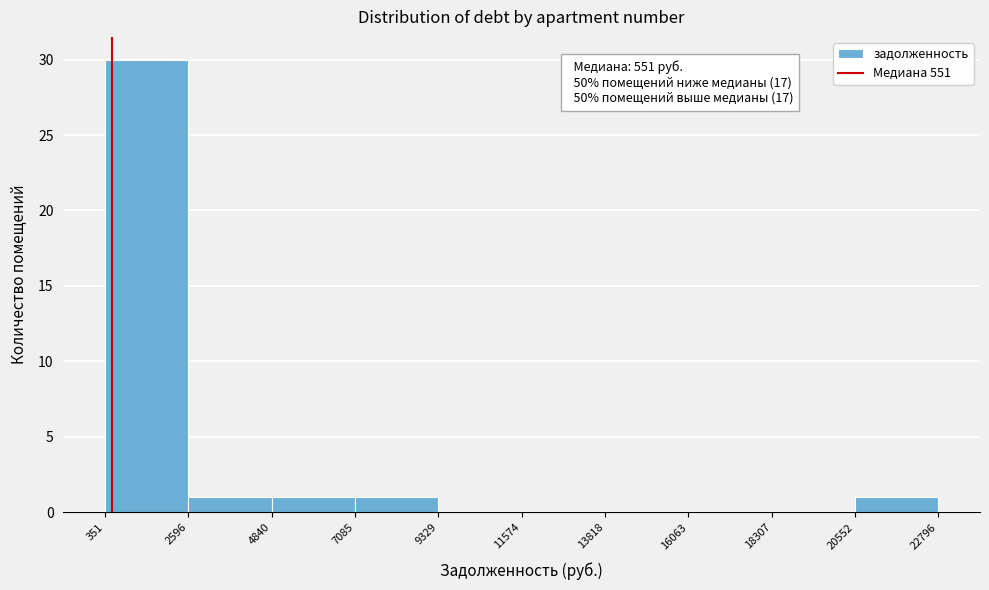

Over which range of the x-axis is the bar tallest?

351 to 2596